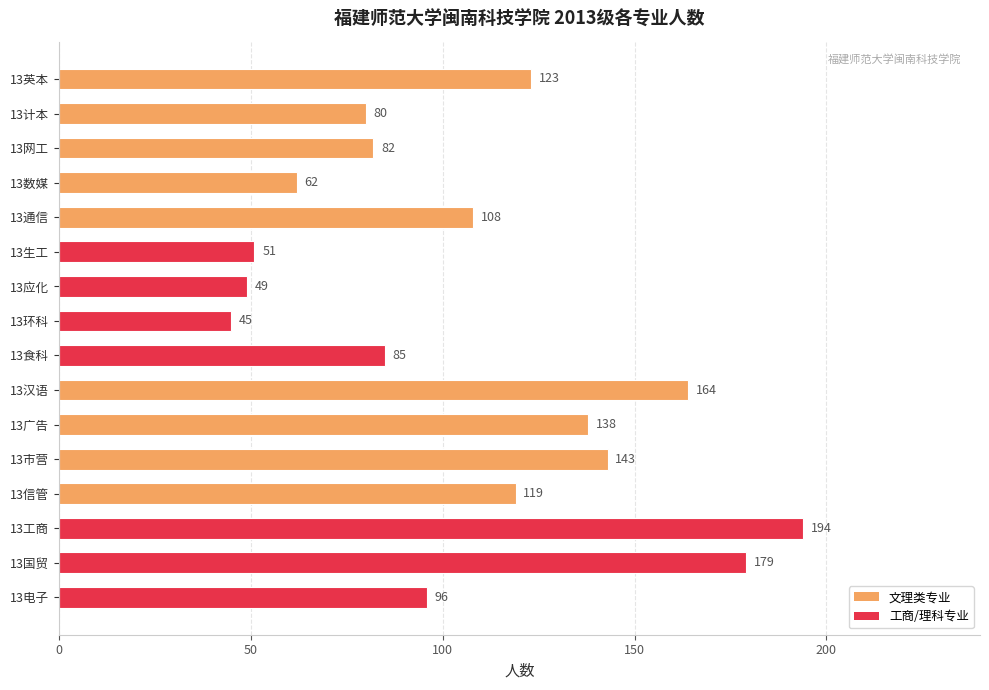

Where is the data nearest to the value 119?

13信管